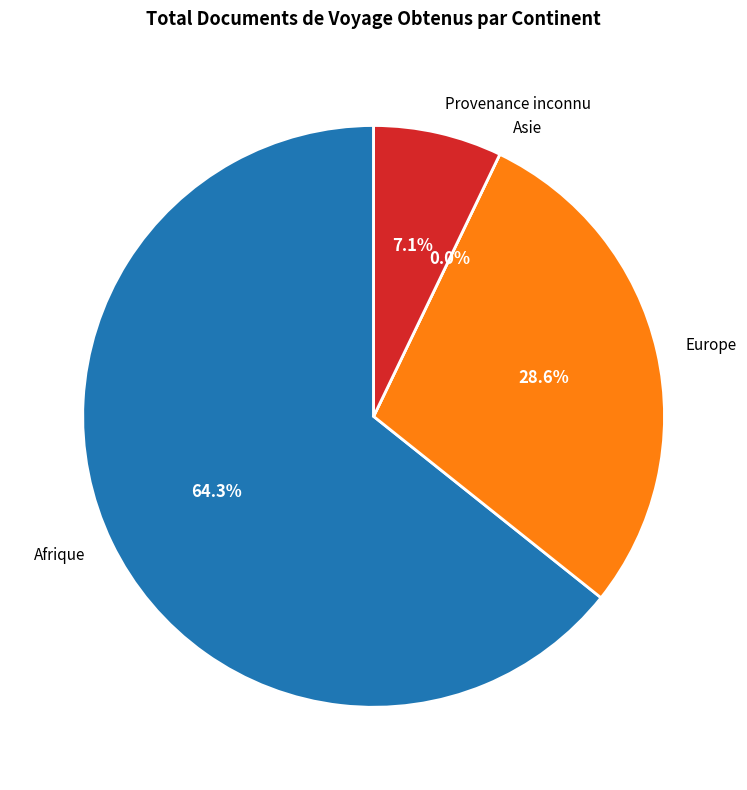

Between Asie and Provenance inconnu, which is larger?

Provenance inconnu